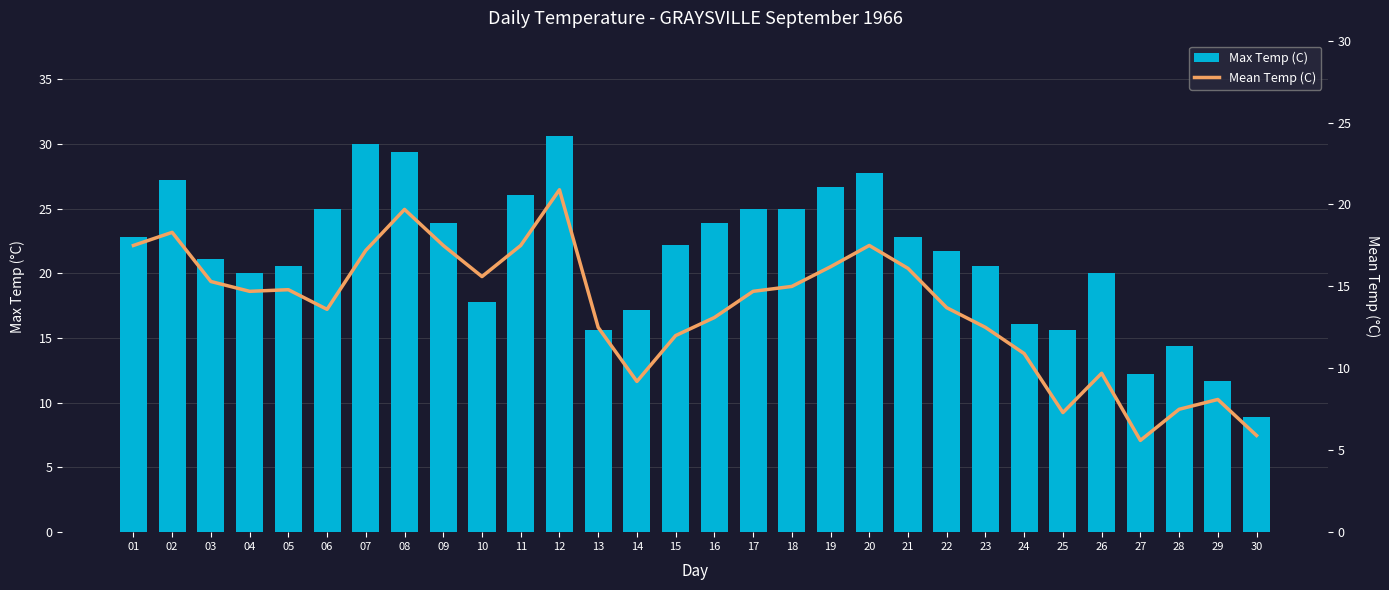

What is the minimum value shown in the chart?

5.6